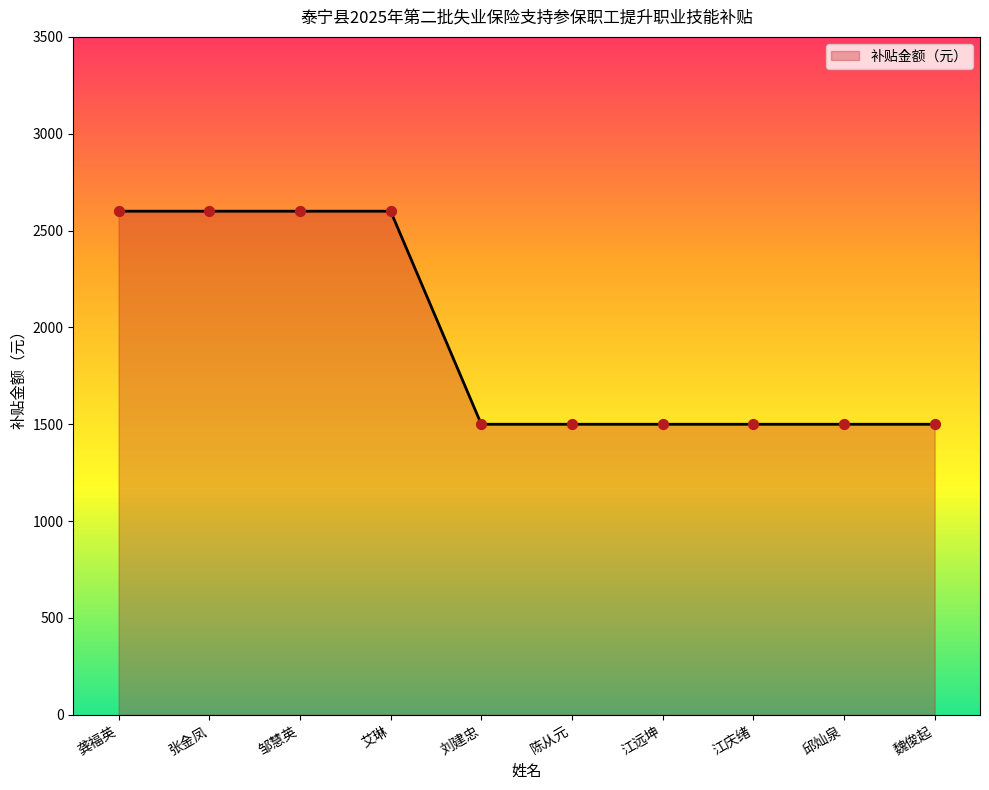

Between 江远坤 and 张金凤, which is larger?

张金凤